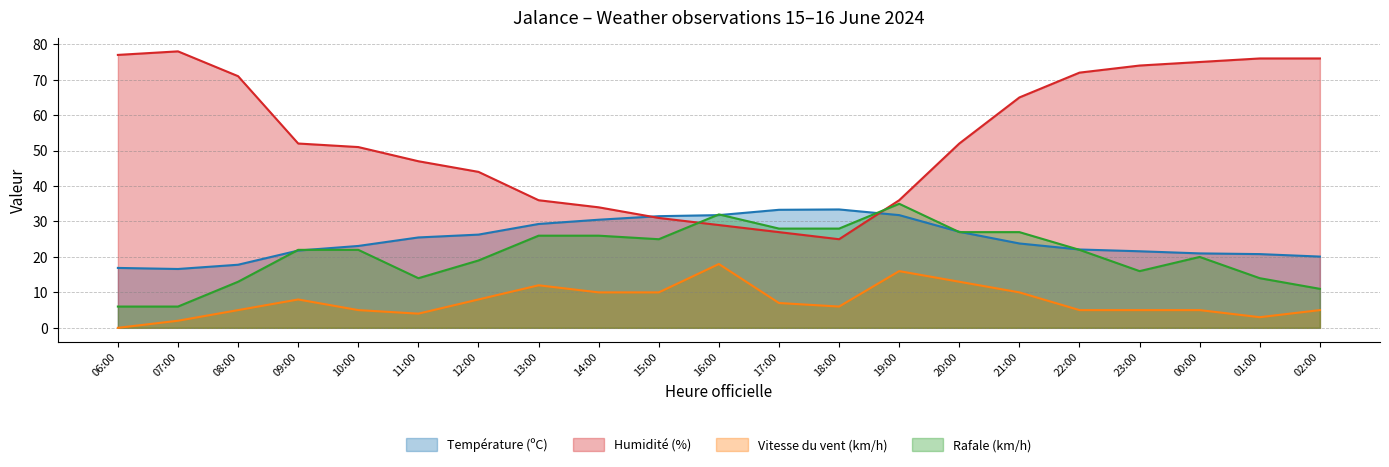

At which label does Vitesse du vent (km/h) reach its peak?

16:00